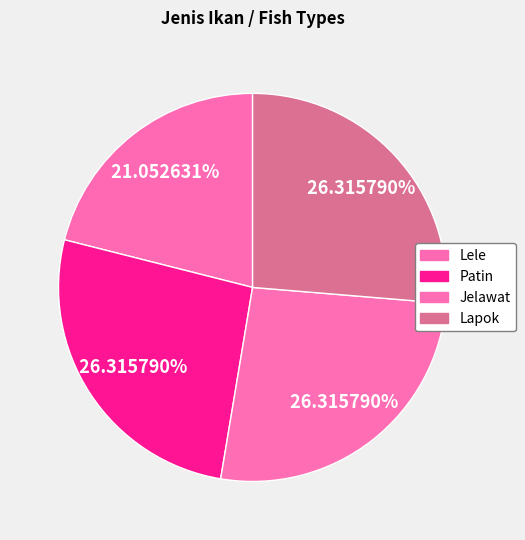

How much of the chart is everything except Patin?

73.7%